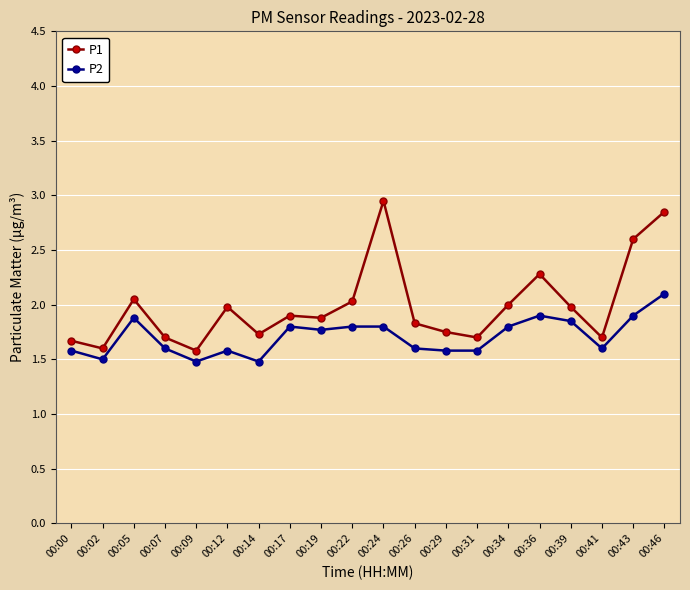

What is the total value across all series at 00:17?

3.7